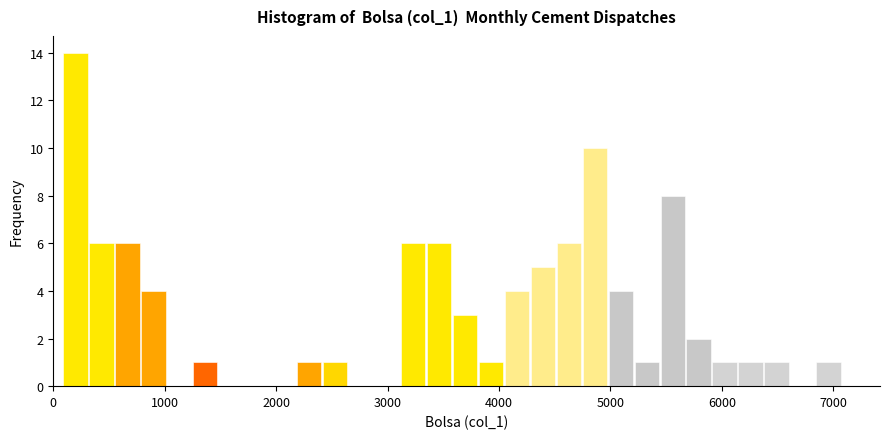

Read against the x-axis, roughly where is the centre of the tallest bar?

200